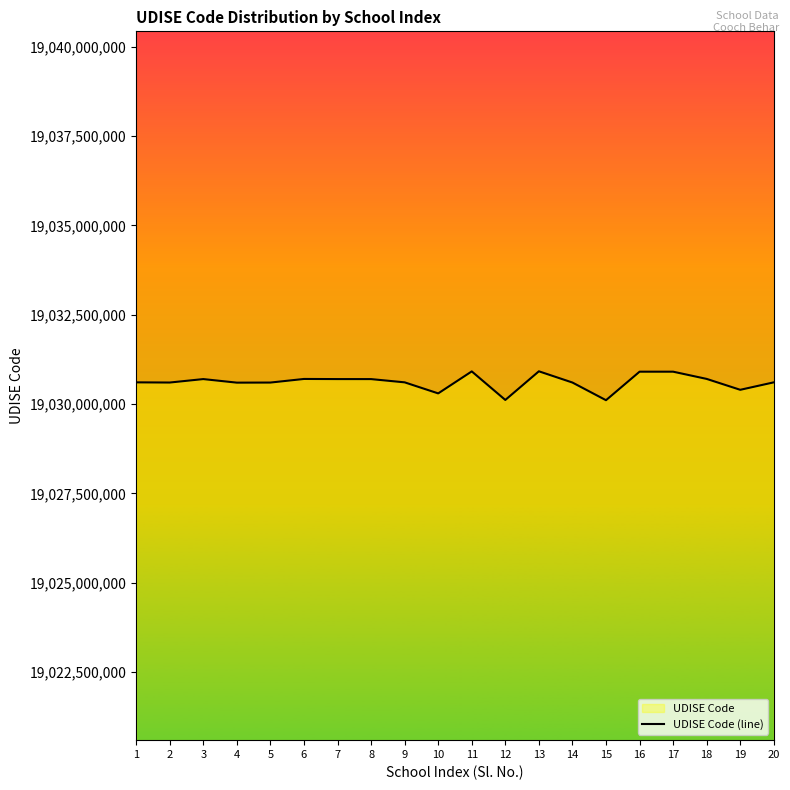

True or false: the data shows 13059876187 at 7.

False